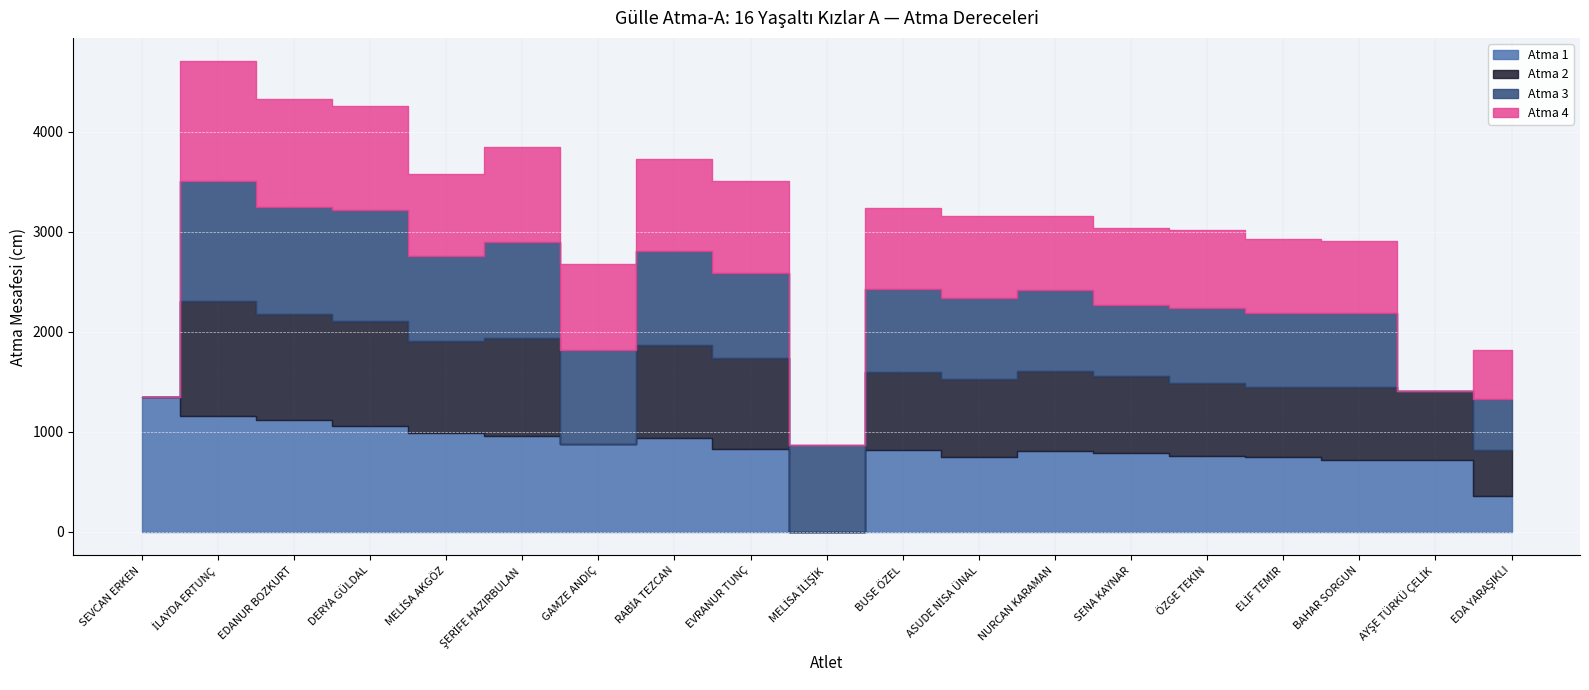

At how many categories does at least one series exceed 712?

18